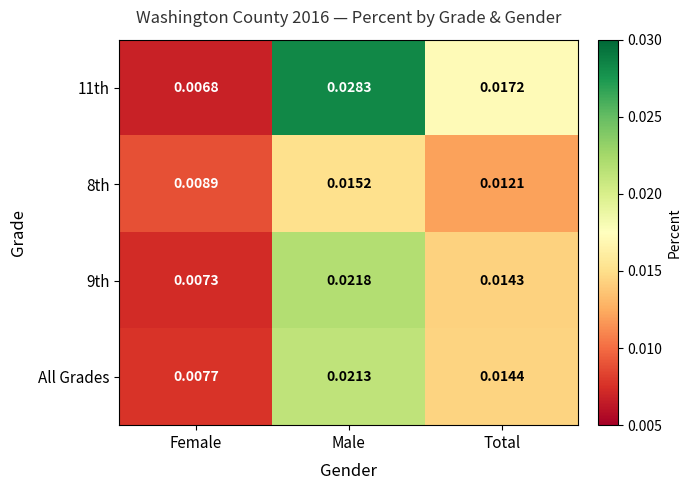

At which category is the sum across all series the highest?

Male